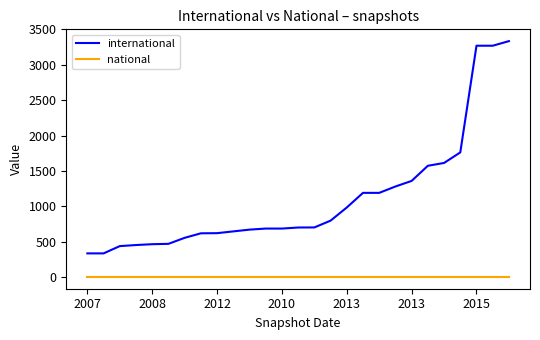

Which series has the largest range (max minus min)?

international